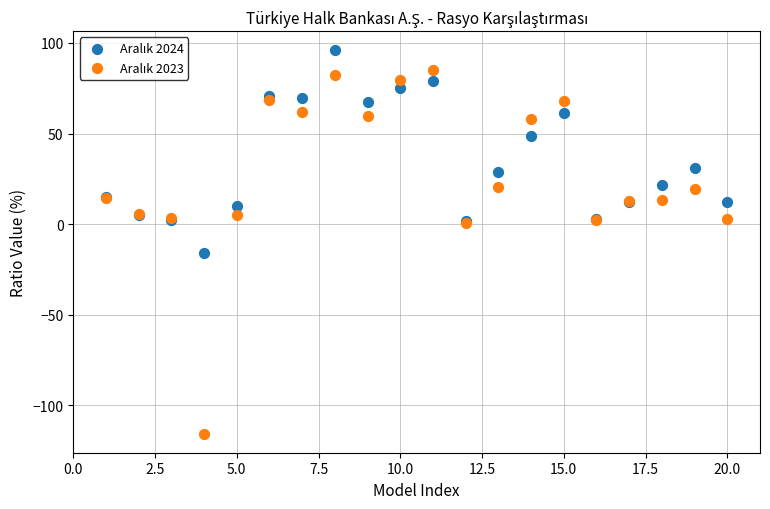

Across all series, what Y value is closest to -9?

-16.2